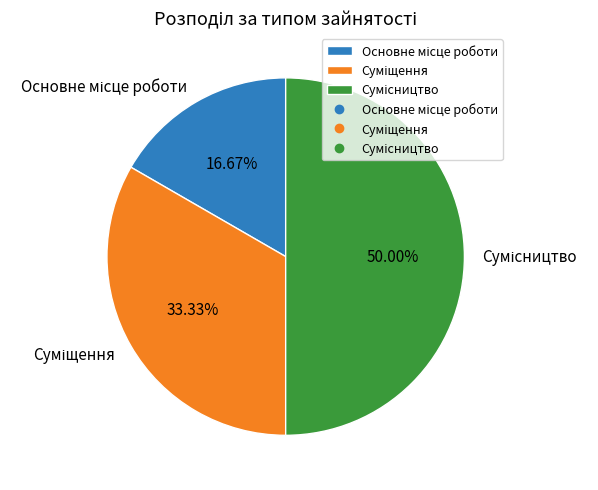

Between Сумісництво and Суміщення, which is larger?

Сумісництво